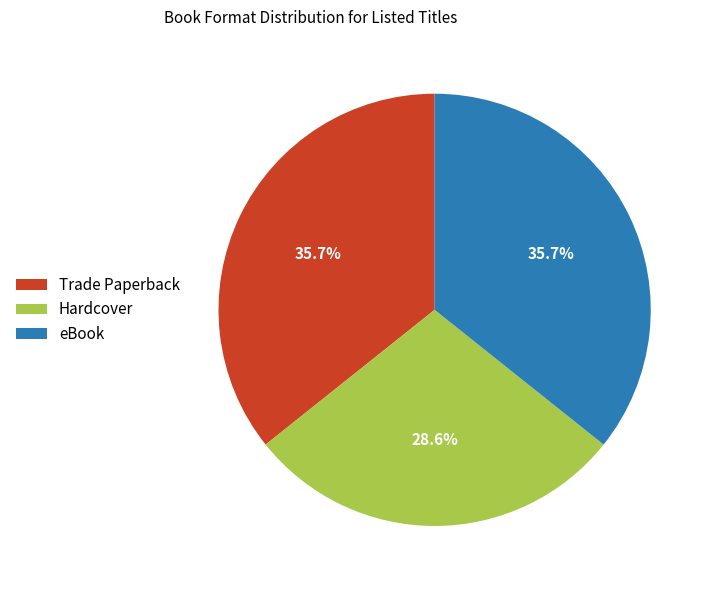

Between Trade Paperback and Hardcover, which is larger?

Trade Paperback